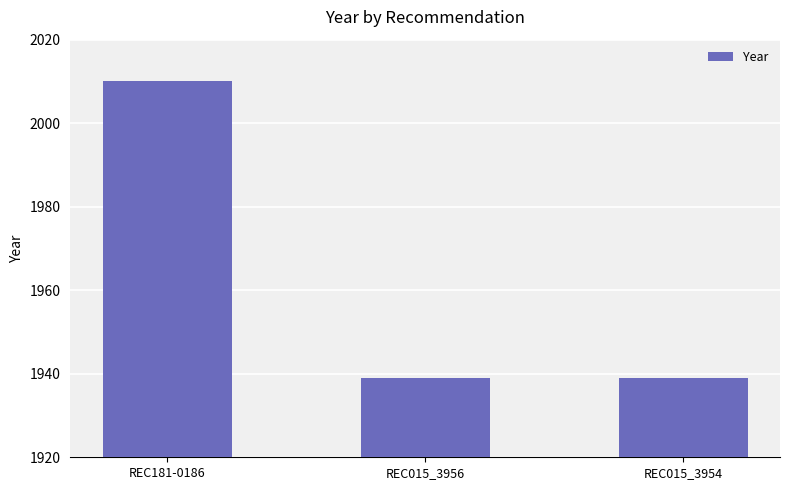

The value at REC181-0186 is 2010. True or false?

True